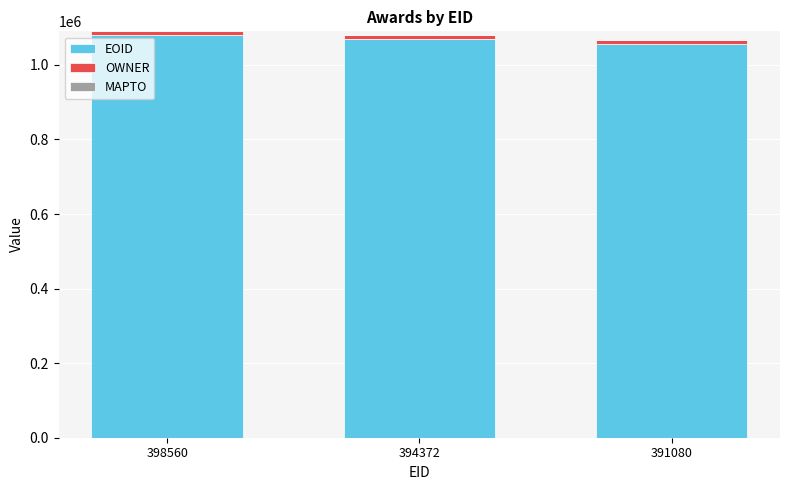

What is the sum of all EOID values?

3204911